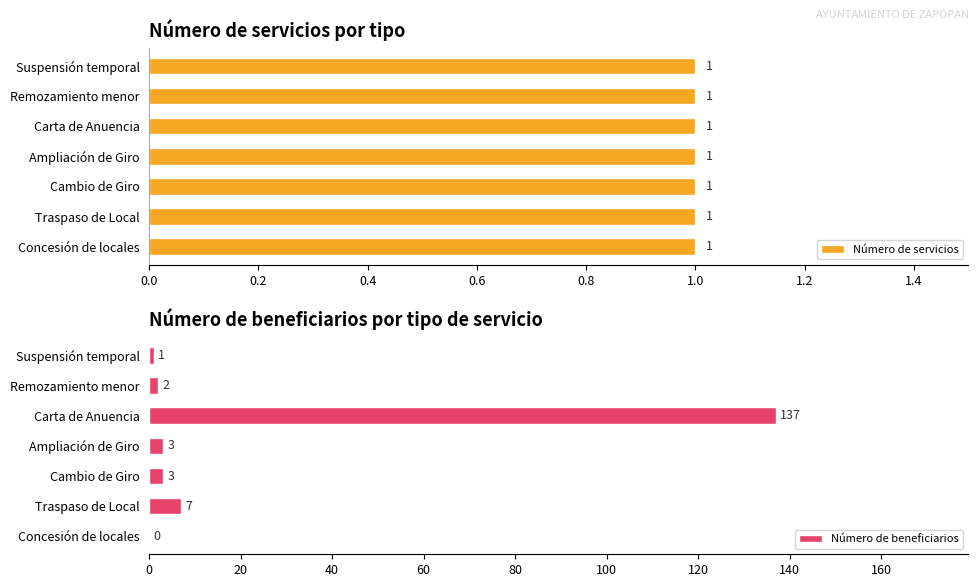

What is the sum of all Número de beneficiarios values?

153